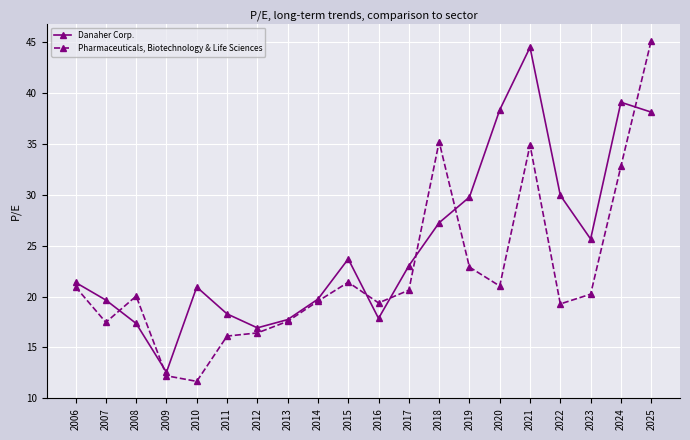

Which category has the lowest value across all series?

2010